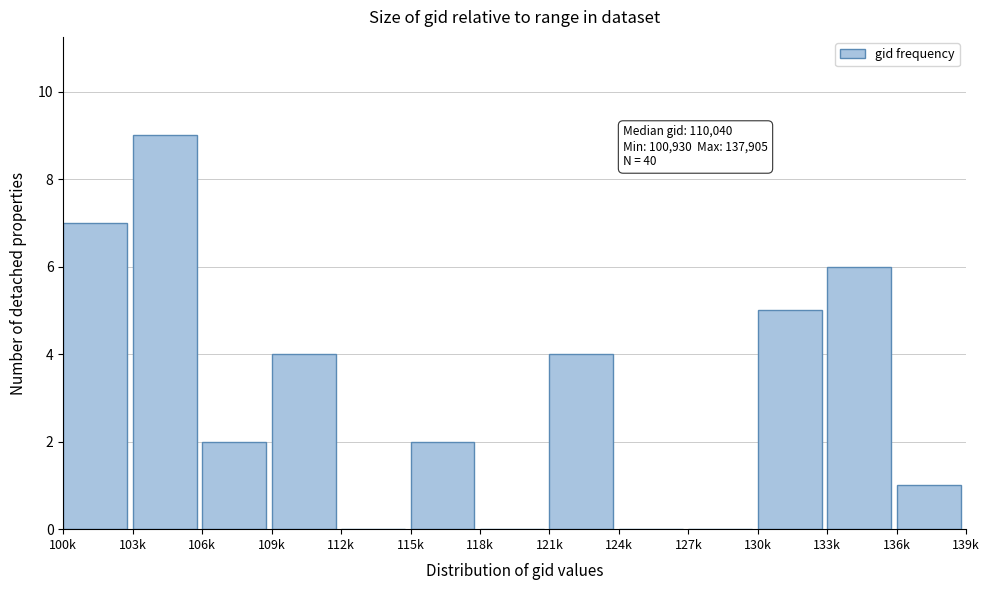

Reading right to left, extract all data points from this chart.

136k=1	133k=6	130k=5	127k=0	124k=0	121k=4	118k=0	115k=2	112k=0	109k=4	106k=2	103k=9	100k=7